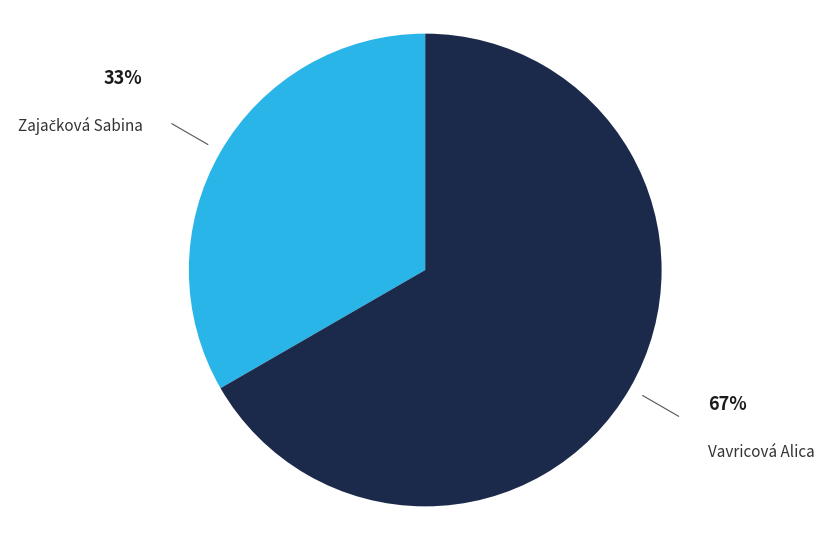

Which category accounts for the majority?

Vavricová Alica